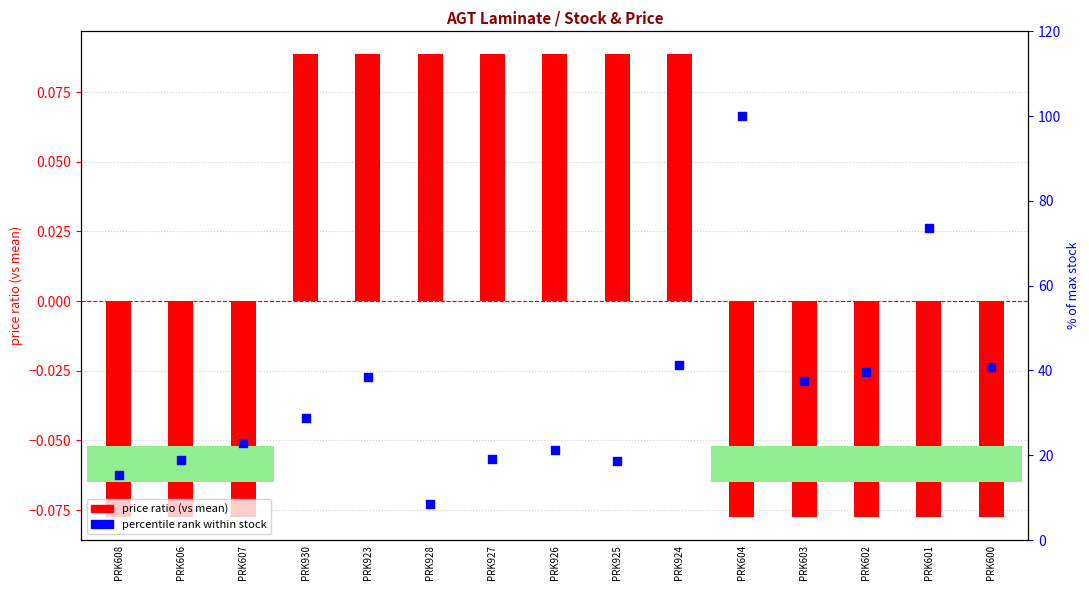

What are all the series names shown in the legend?

price ratio (vs mean), percentile rank within stock